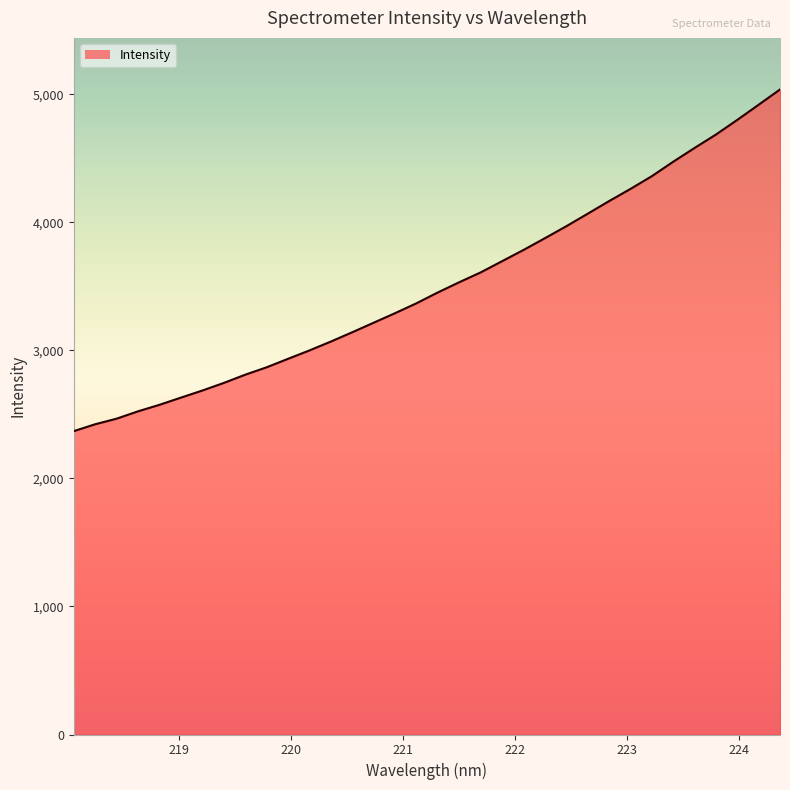

What is the minimum value shown in the chart?

2368.8